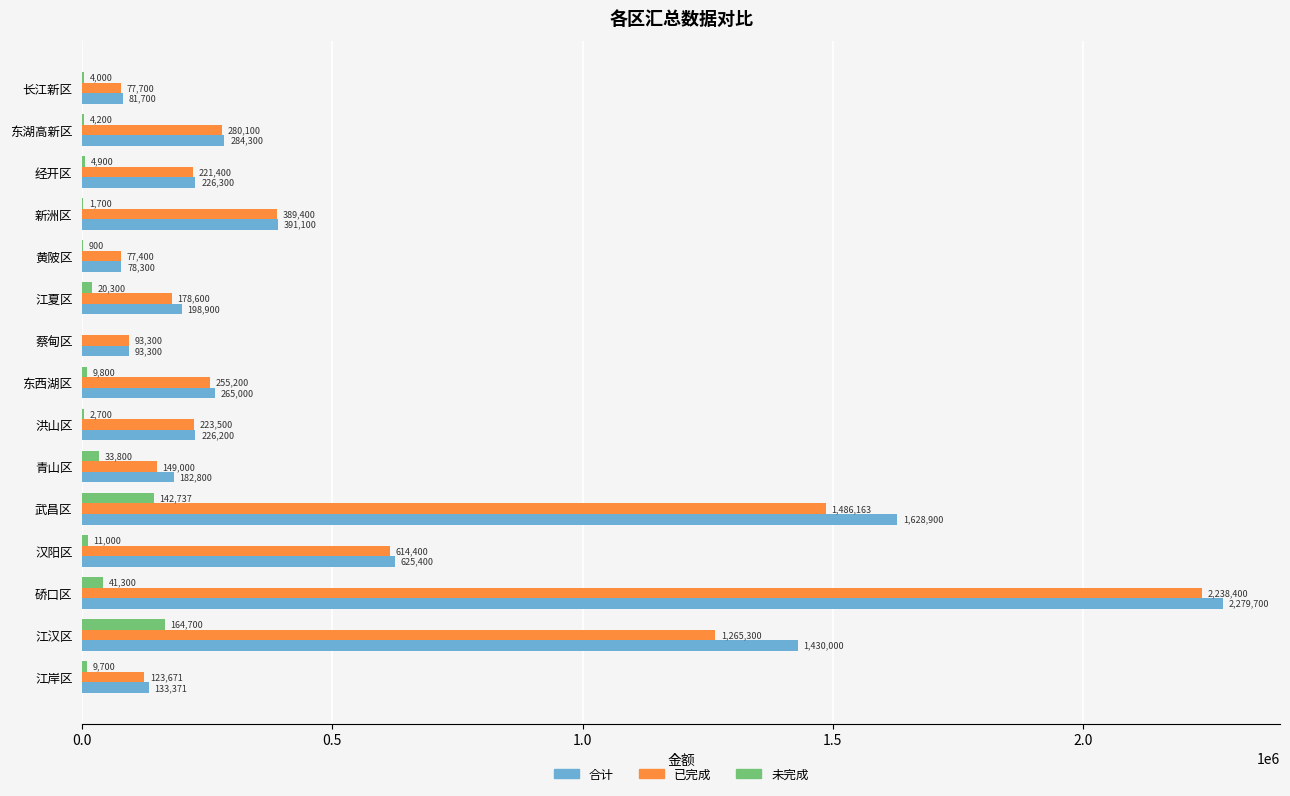

Which series has the largest total across all categories?

合计